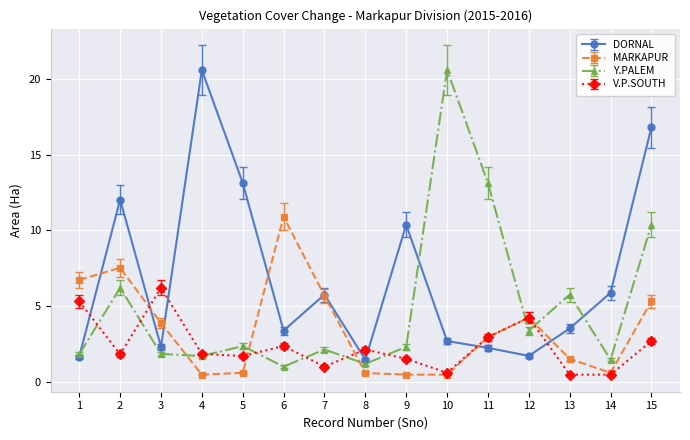

What are all the series names shown in the legend?

DORNAL, MARKAPUR, Y.PALEM, V.P.SOUTH